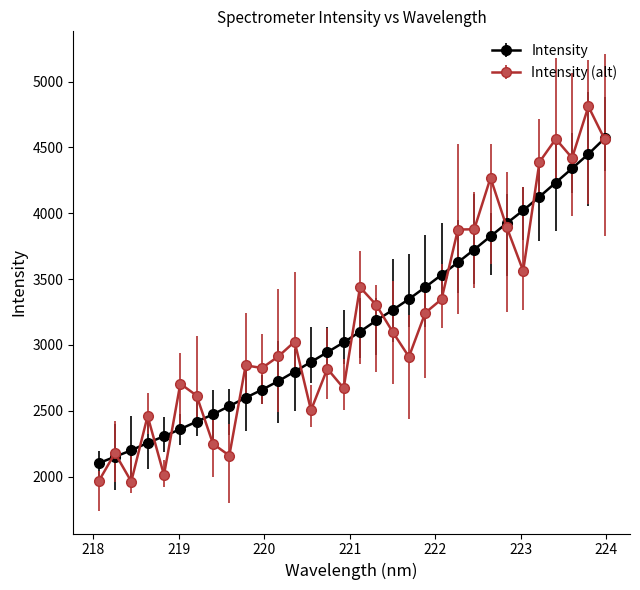

What is the highest value of the Intensity (alt) series?

4811.5